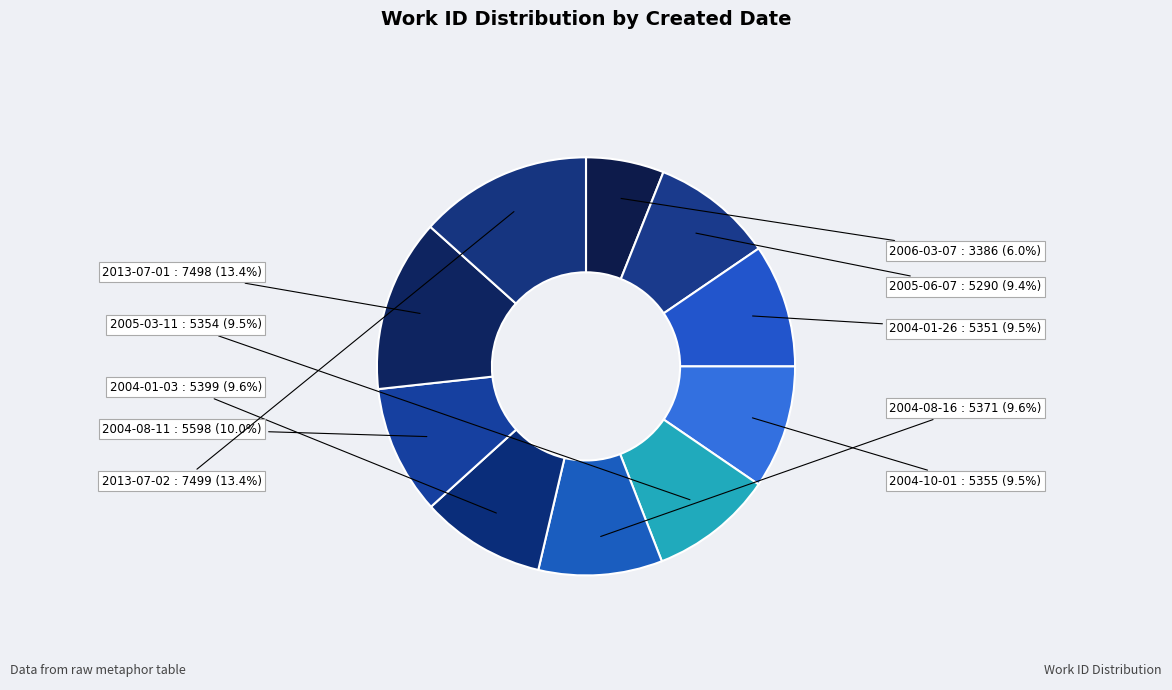

To the nearest percent, what is the average slice percentage?

10%